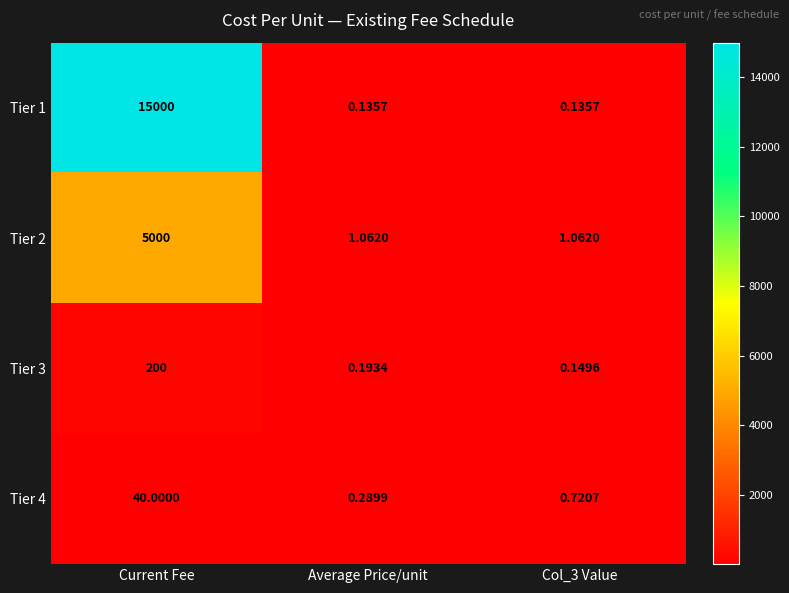

Which category has the highest value in the Tier 2 series?

Current Fee